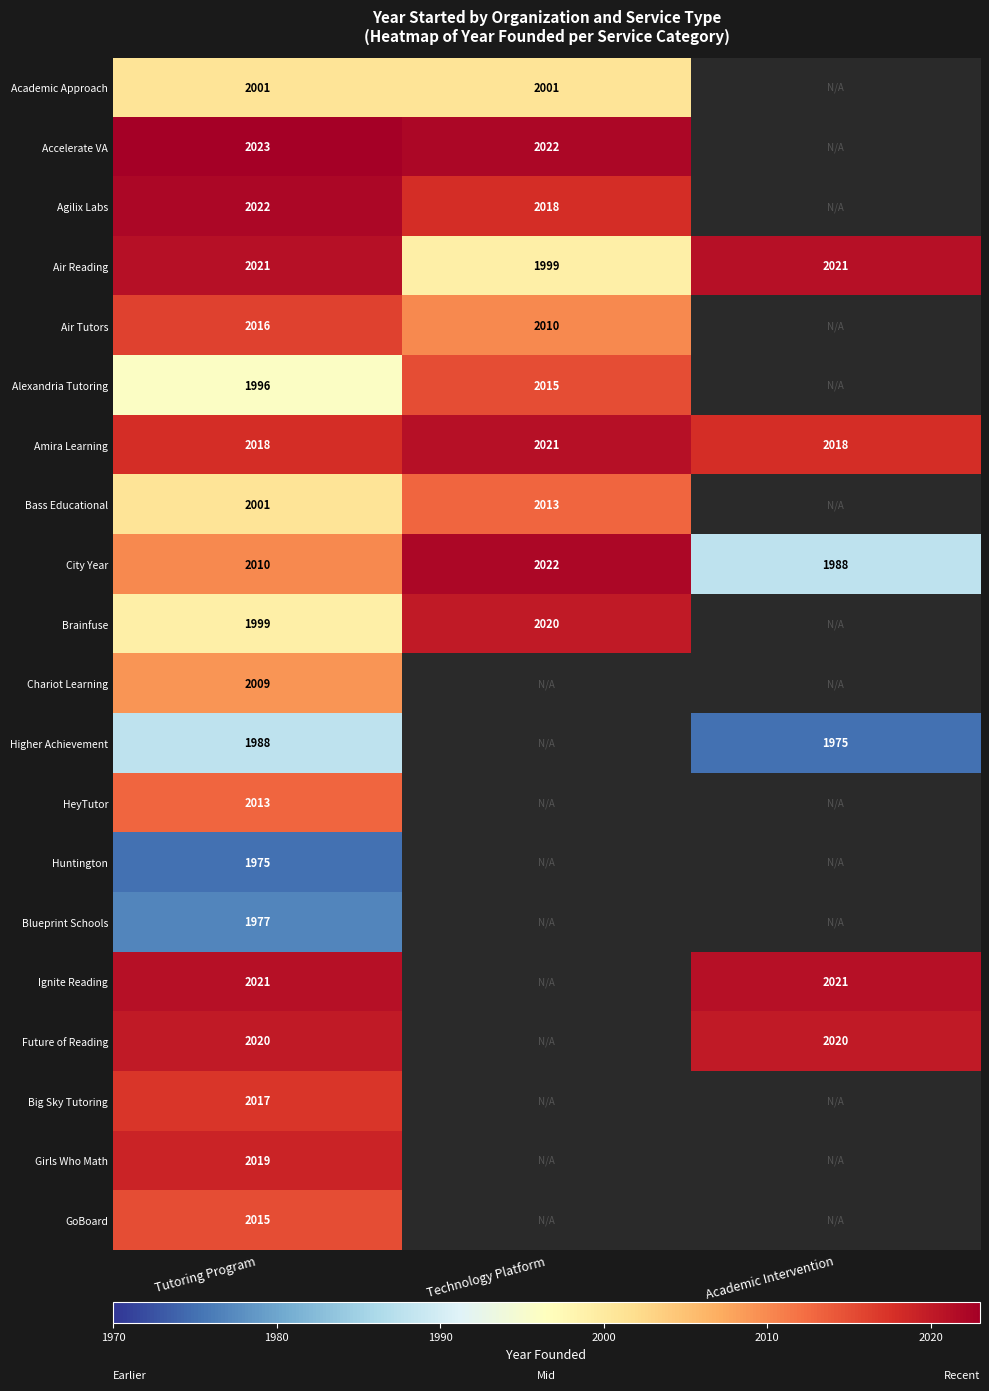

True or false: Accelerate VA has a value of 2022 at Technology Platform.

True